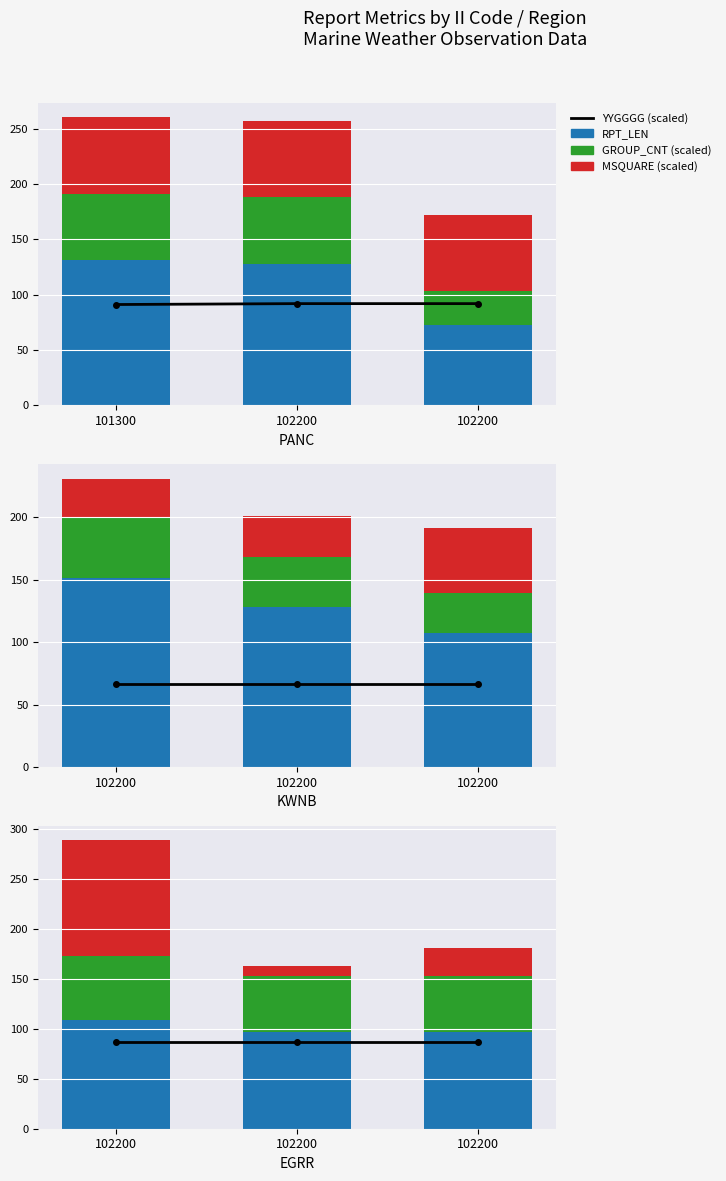

Are the bars horizontal?

No